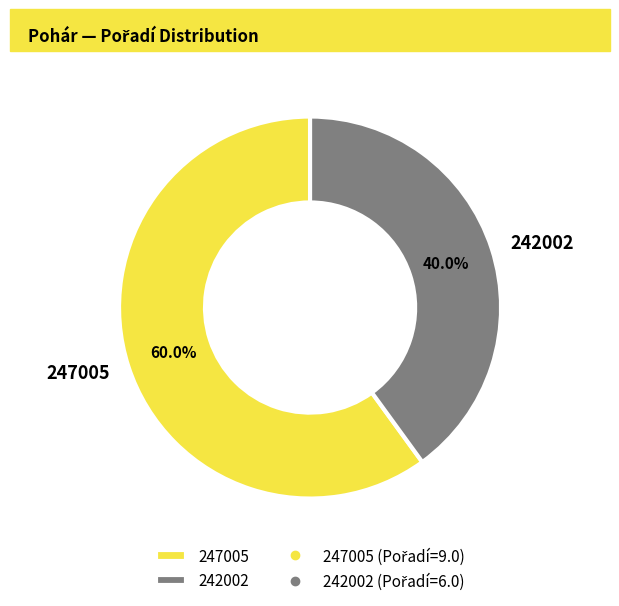

Is it true that 247005 is 73% of the pie?

False